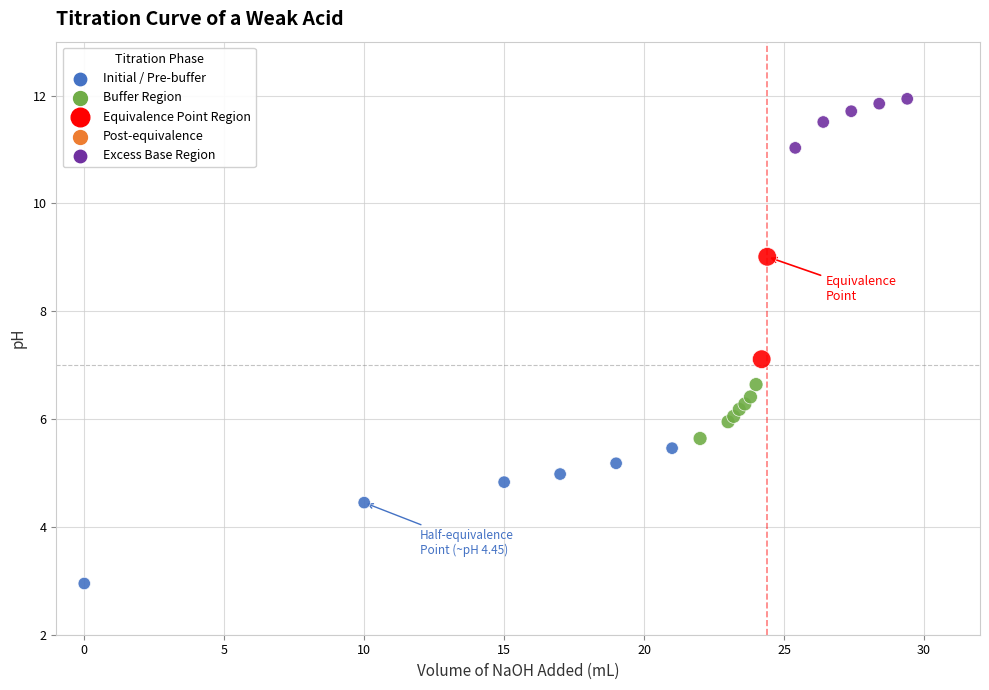

What Y value in the scatter plot is closest to 7?

7.1